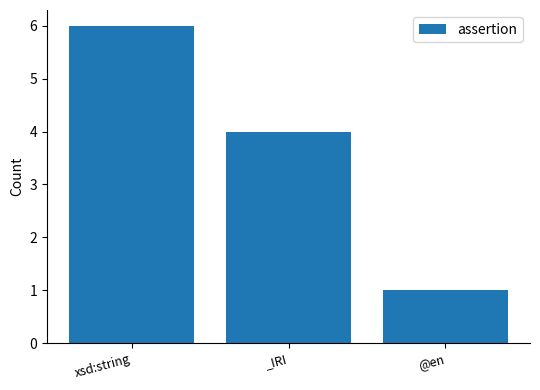

How many data points are less than 4?

1